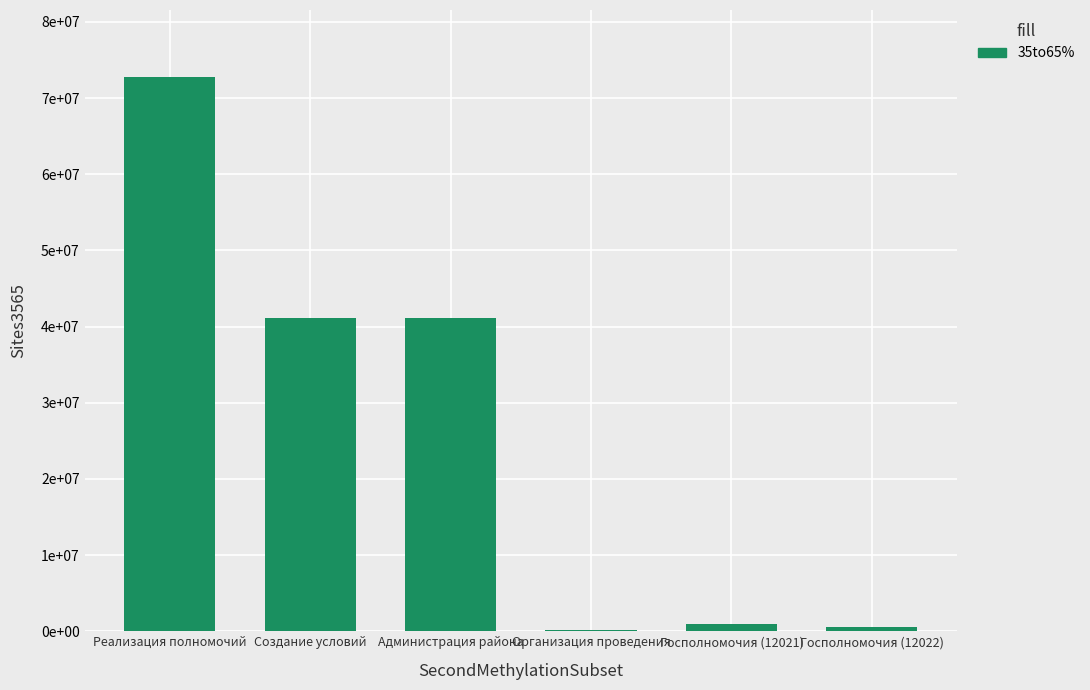

What is the approximate value at Администрация района?

41140887.1